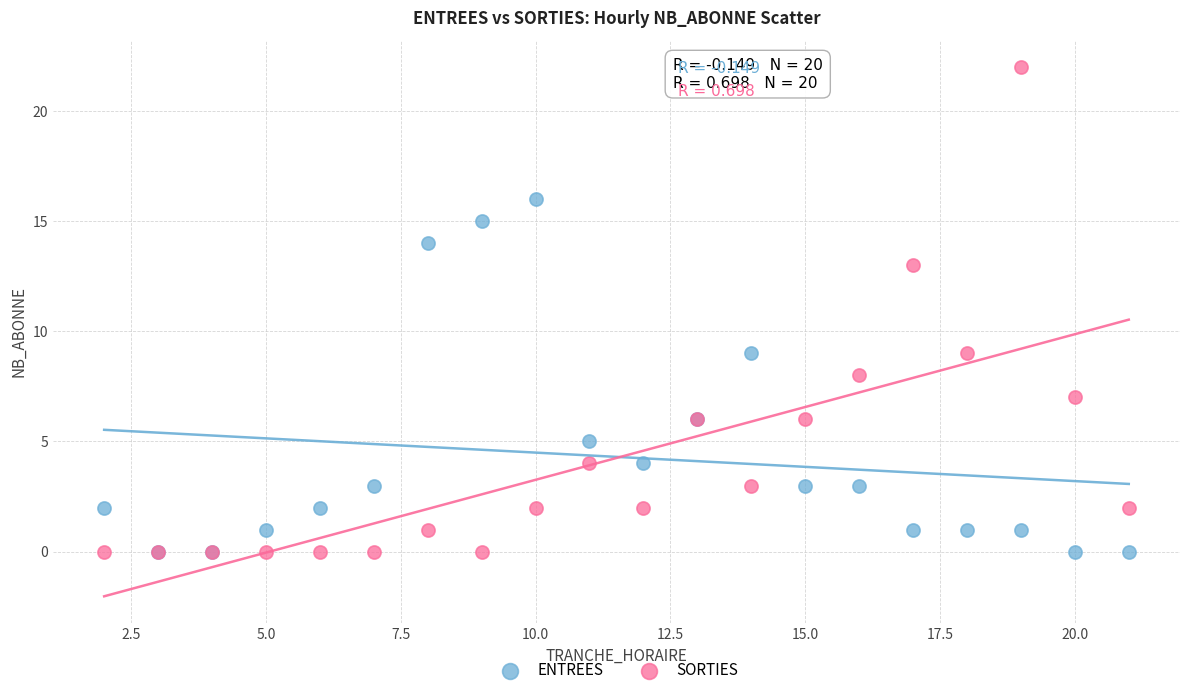

What are all the series names shown in the legend?

ENTREES, SORTIES